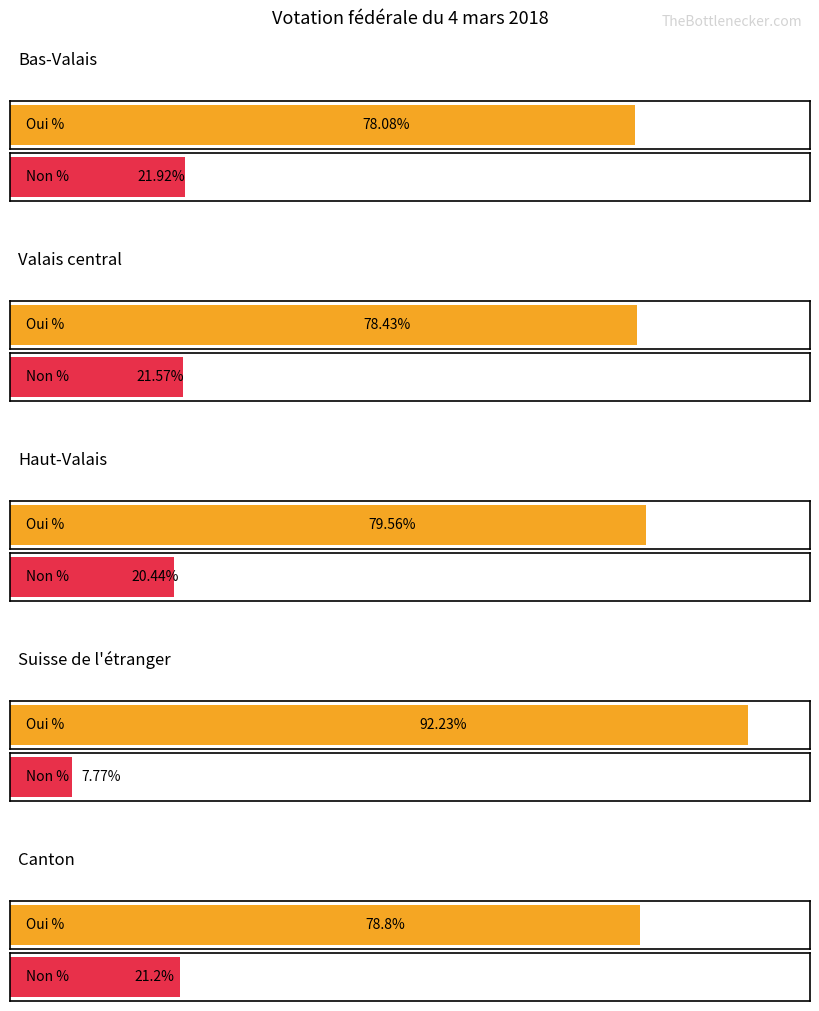

Which series changed the most between Bas-Valais and Valais central?

Oui %